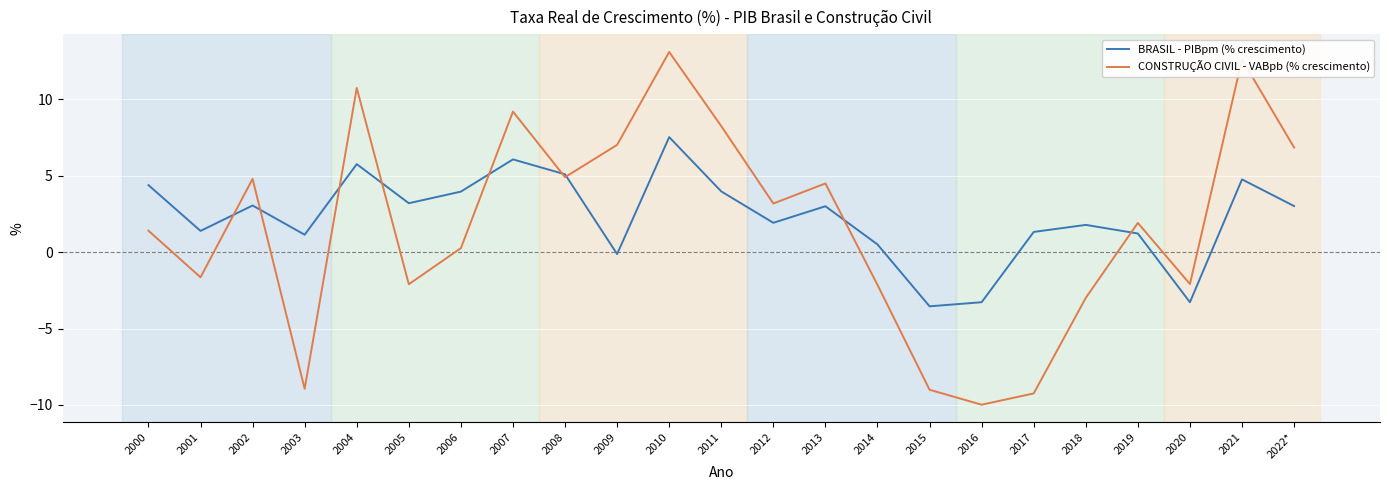

How many lines are shown in the chart?

2